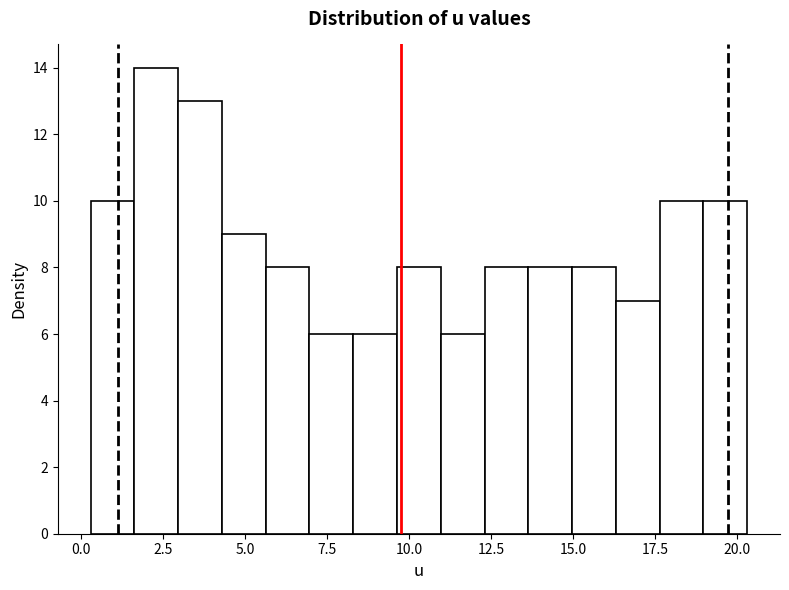

Around what value on the x-axis is the tallest bar? Give the approximate position of its centre, as read against the axis.

2.5